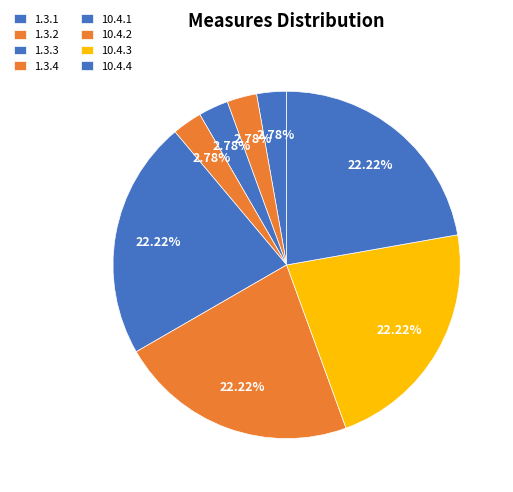

How many segments does this pie chart have?

8